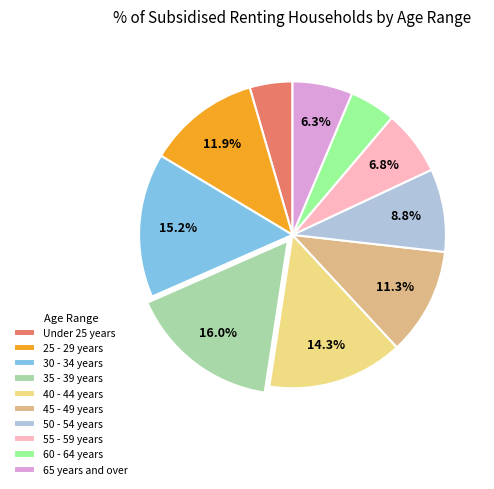

To the nearest percent, what is the difference between the 60 - 64 years and 50 - 54 years slice percentages?

4%